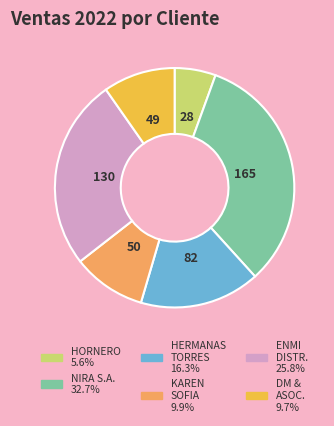

Does any single category account for the majority?

No